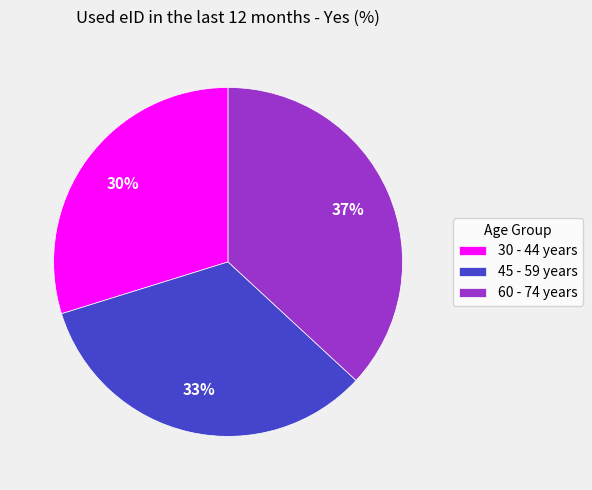

To the nearest percent, what percentage of the pie is 45 - 59 years?

33%